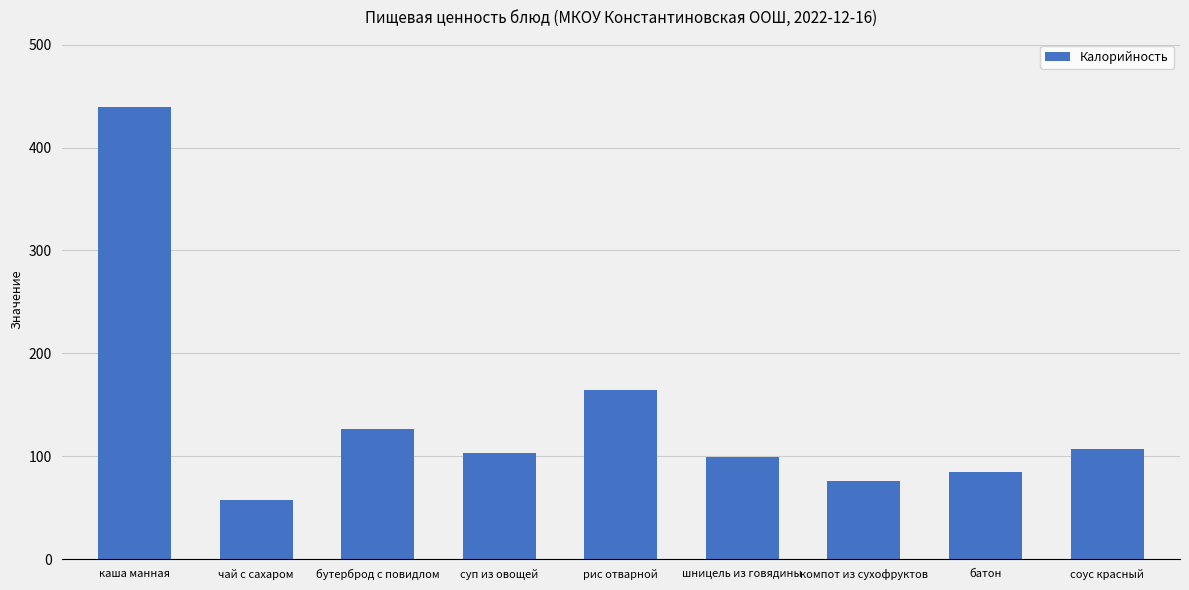

Is it true that the value at шницель из говядины is 99?

True